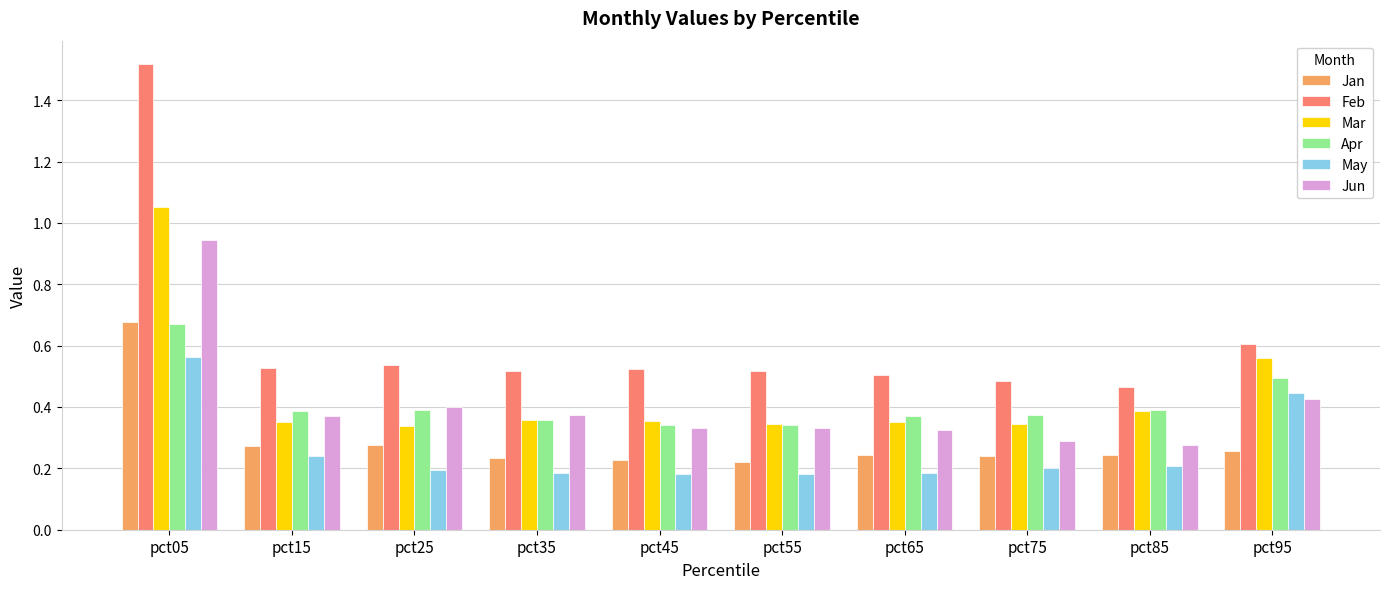

What is the difference between the highest and lowest values at pct05?

1.0